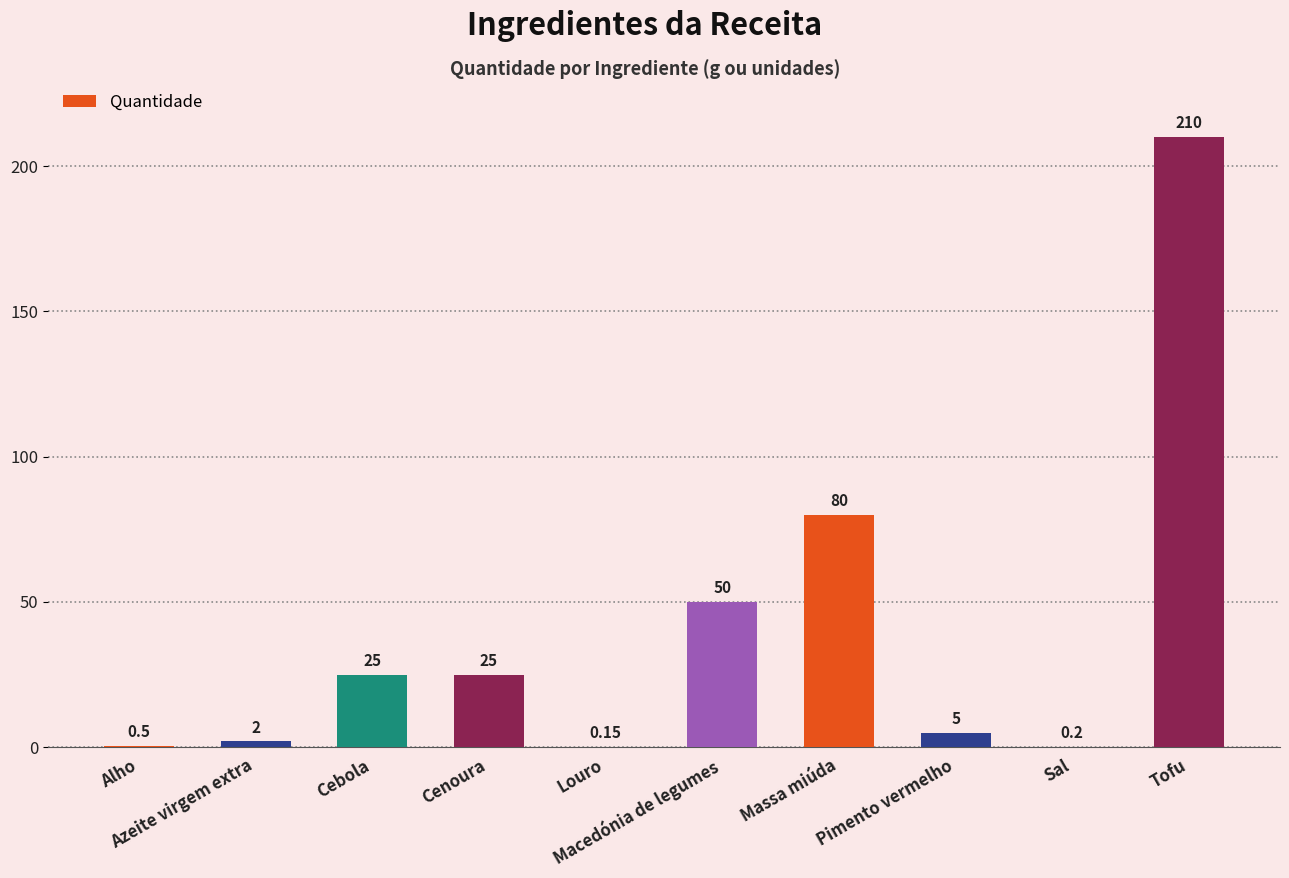

How many series are shown in this chart?

1